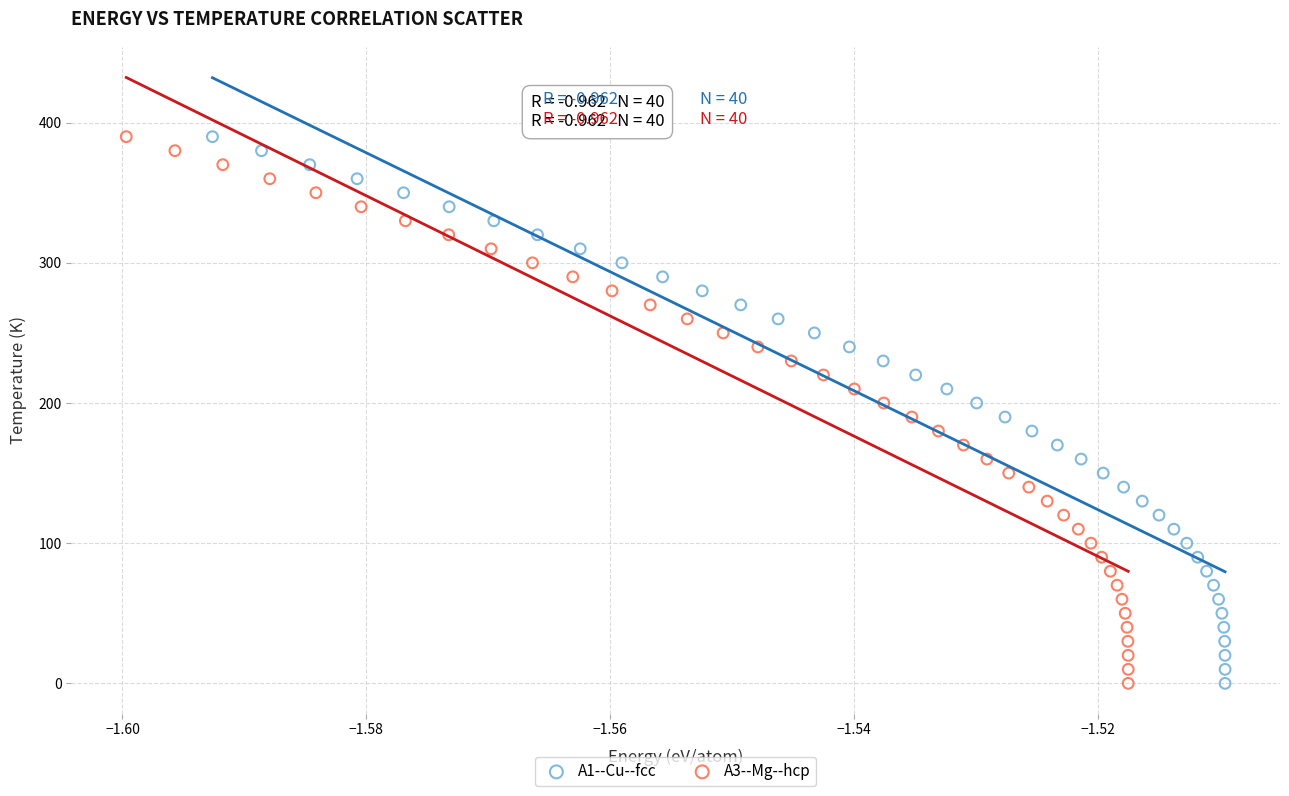

What are all the series names shown in the legend?

A1--Cu--fcc, A3--Mg--hcp